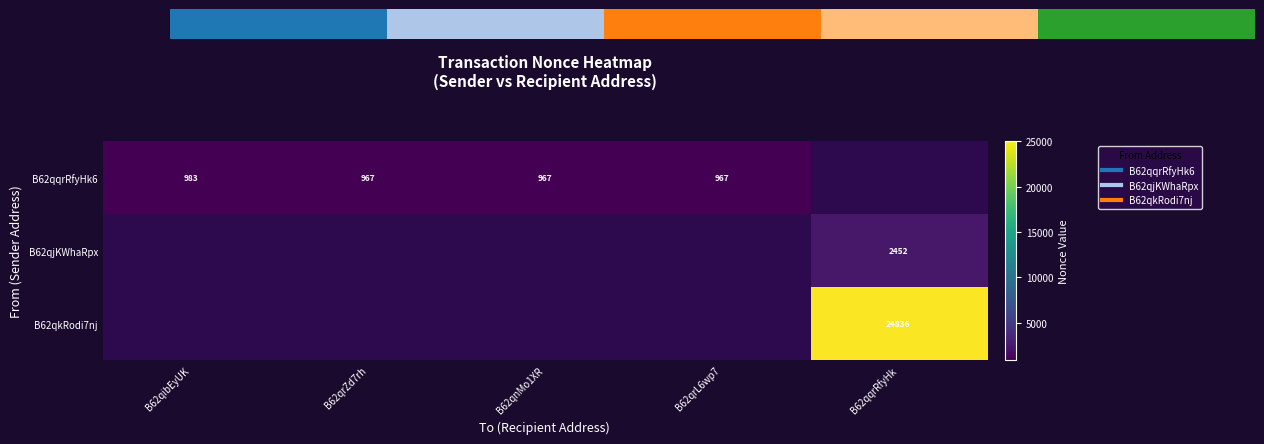

At which label does B62qqrRfyHk6 first exceed 967?

B62qibEyUK